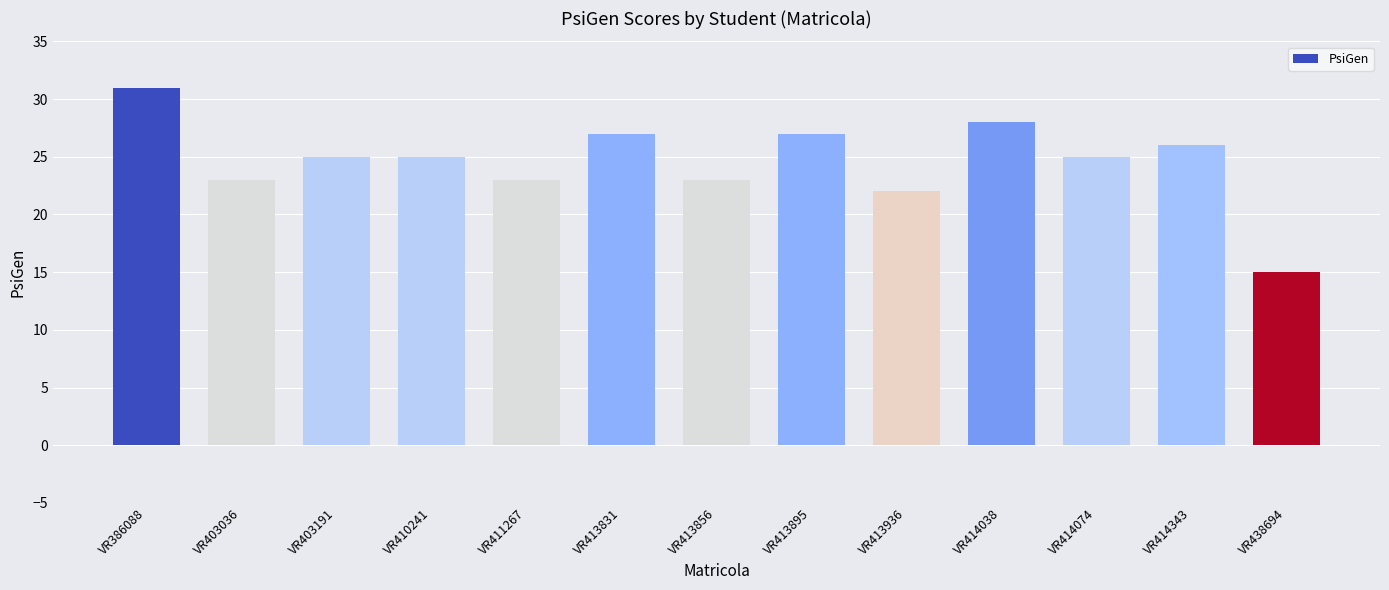

What is the difference between the second highest and second lowest values?

6